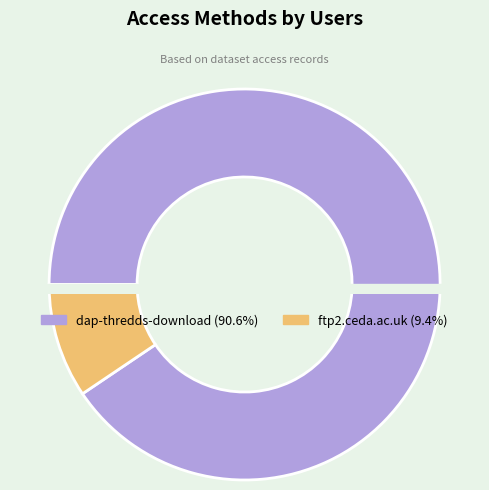

To the nearest percent, what is the combined percentage of ftp2.ceda.ac.uk and dap-thredds-download?

100%